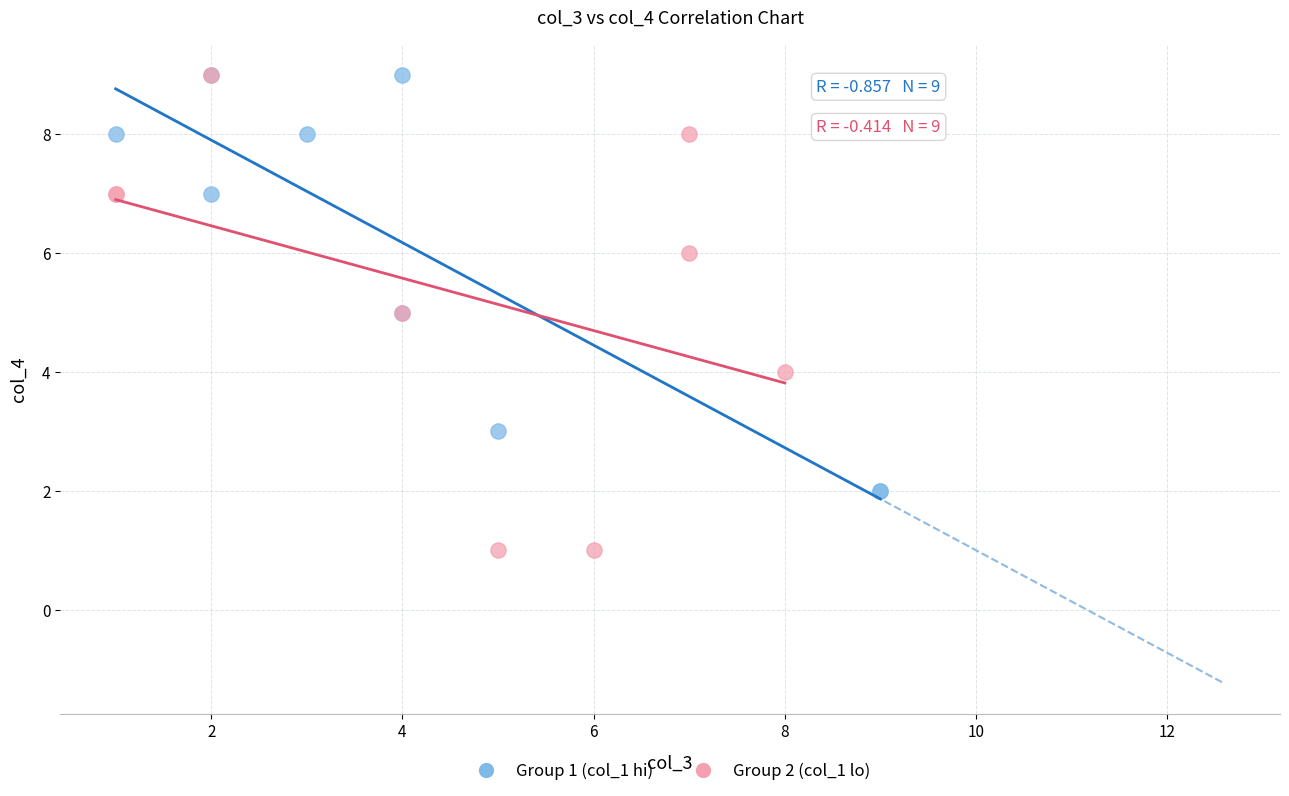

Which series contains the lowest Y value?

Group 2 (col_1 lo)